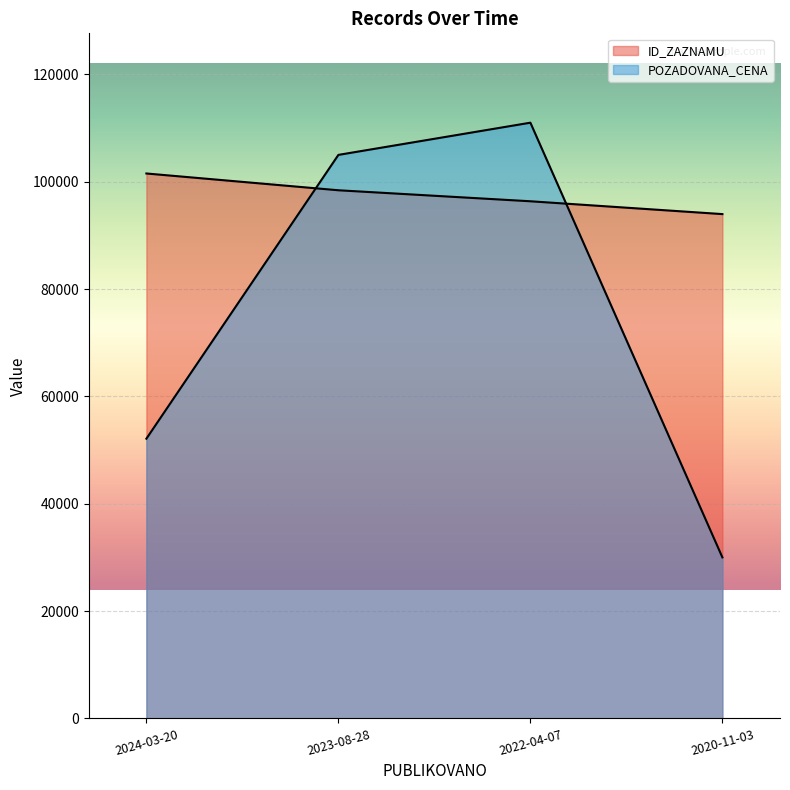

How many data points in POZADOVANA_CENA are less than 105000?

2